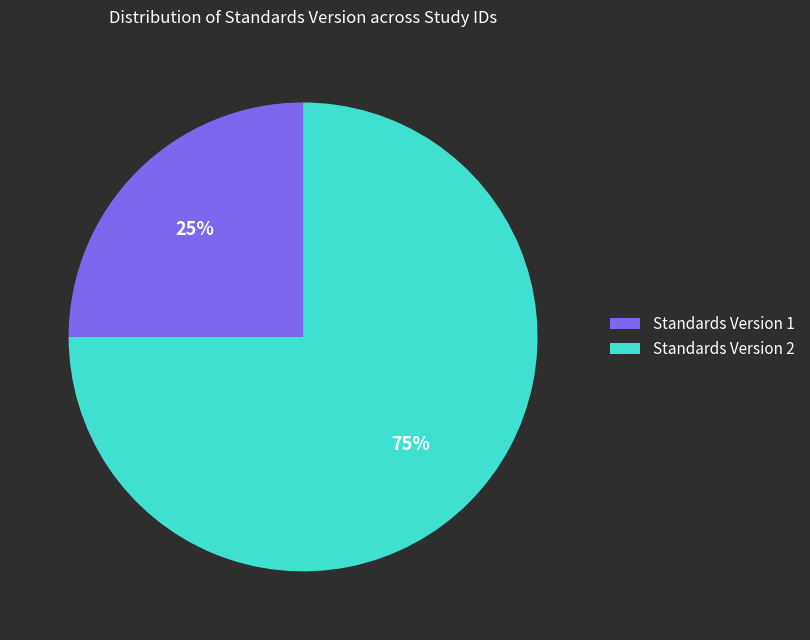

To the nearest percent, what is the difference between the largest and smallest slice percentages?

50%